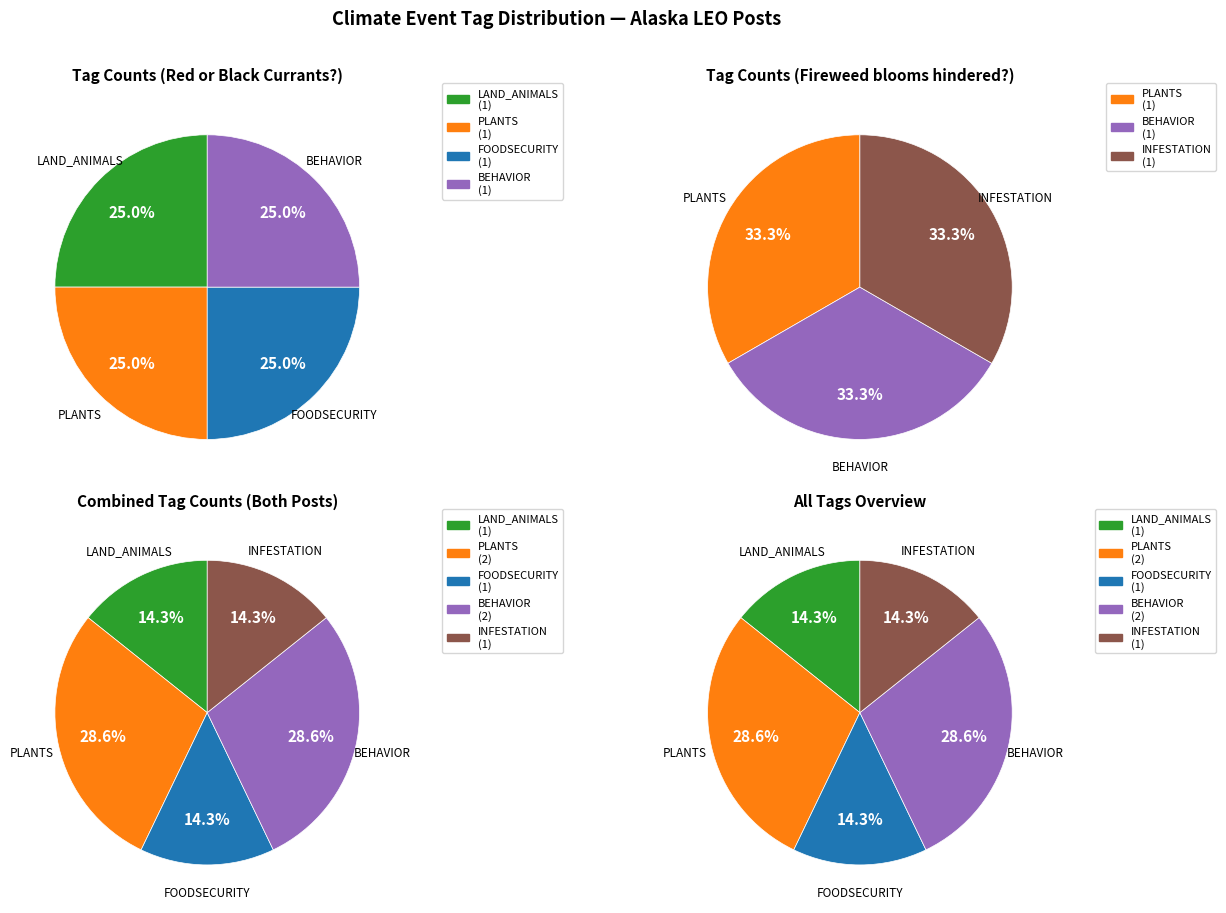

Is it true that Red or Black Currants? is 11% of the pie?

False